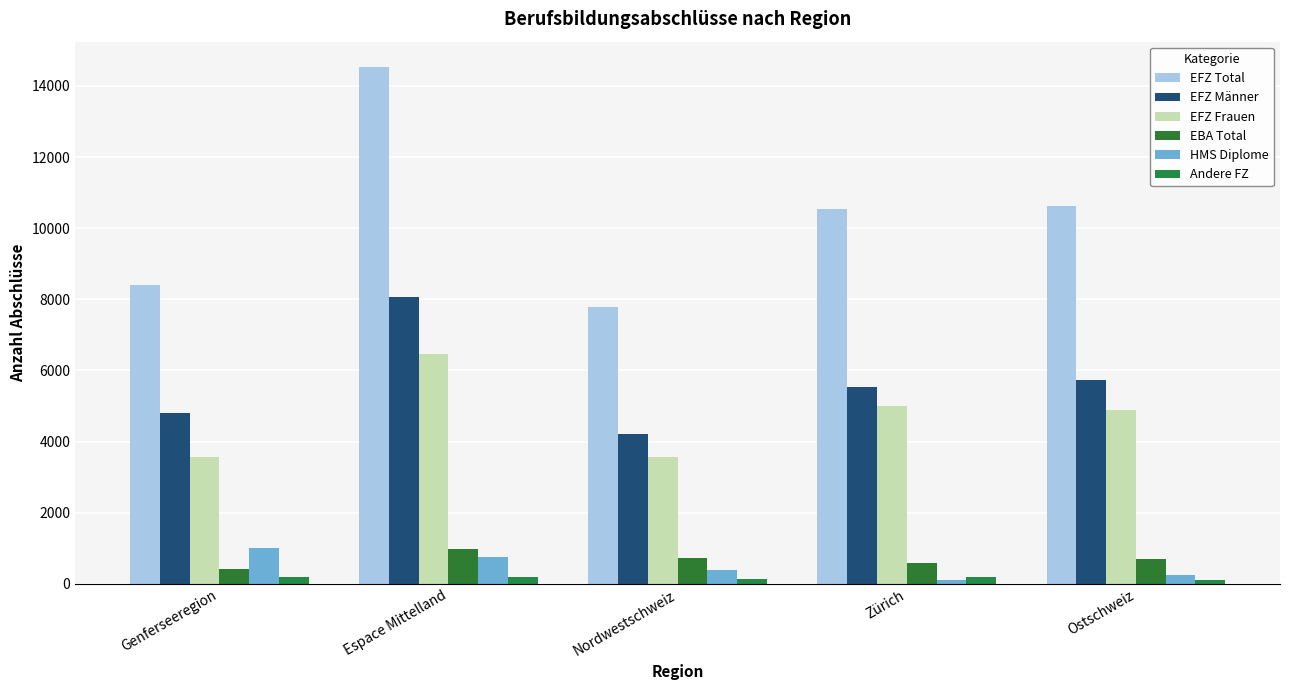

The value of HMS Diplome at Genferseeregion is 641. True or false?

False